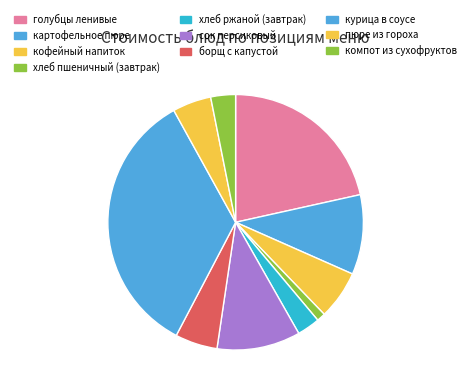

The пюре из гороха slice represents 1% of the pie. True or false?

False